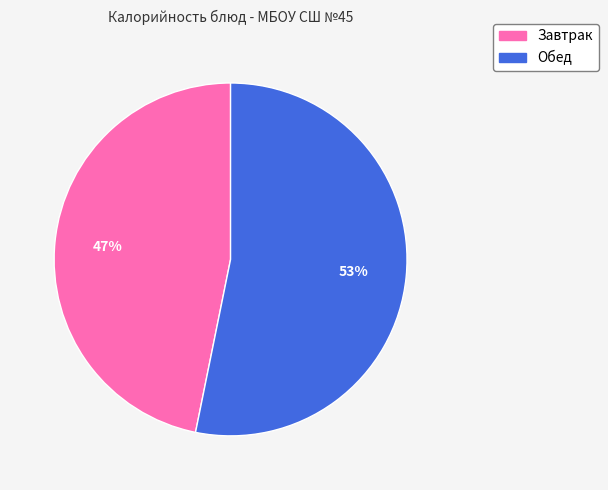

Is there a majority slice in this chart?

Yes